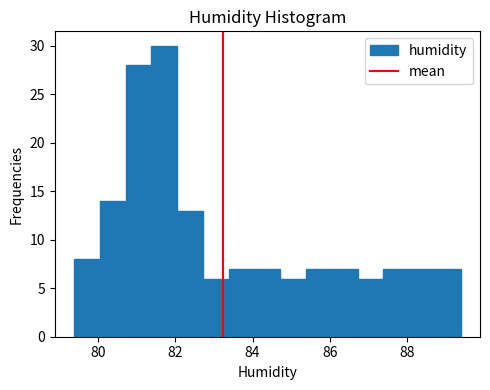

Read against the x-axis, roughly where is the centre of the tallest bar?

81.8